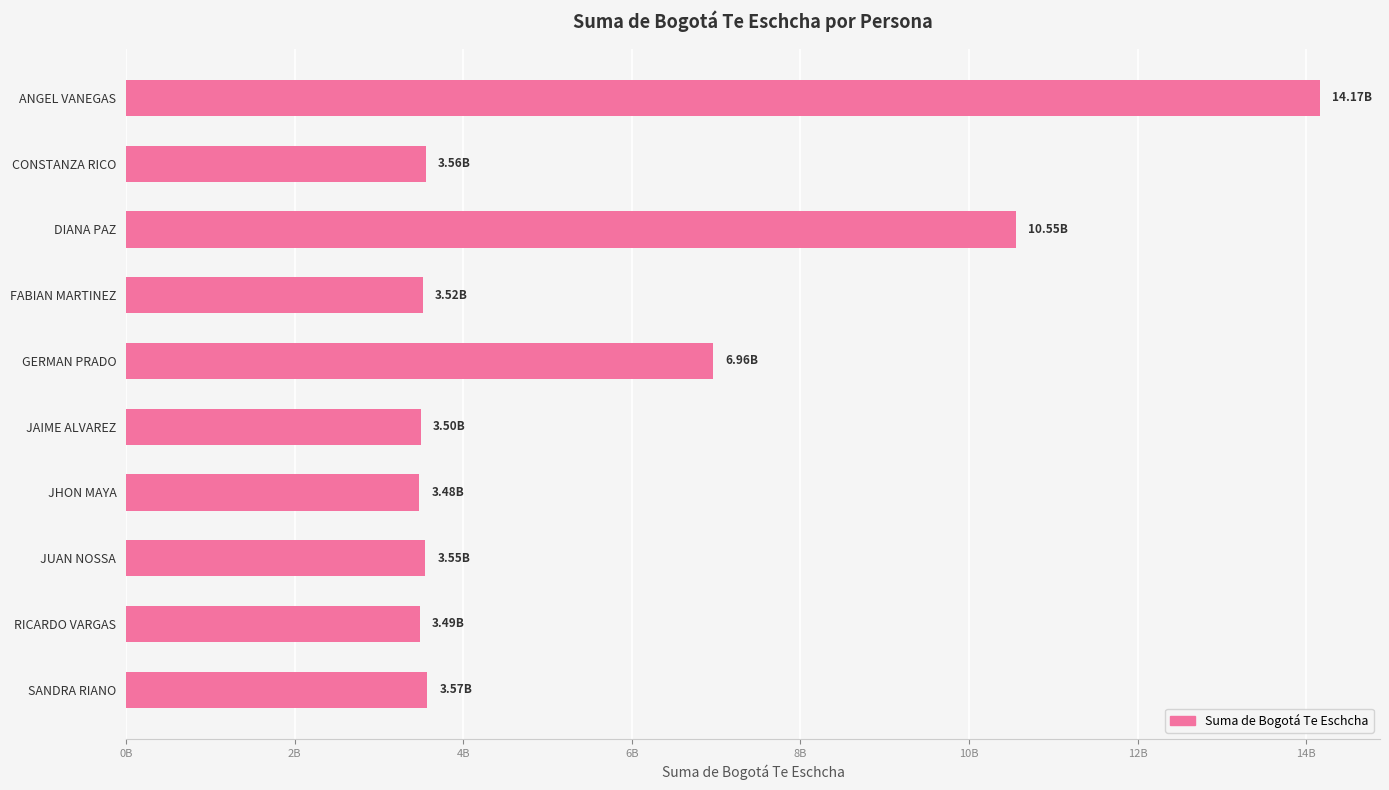

Does the chart contain any negative values?

No